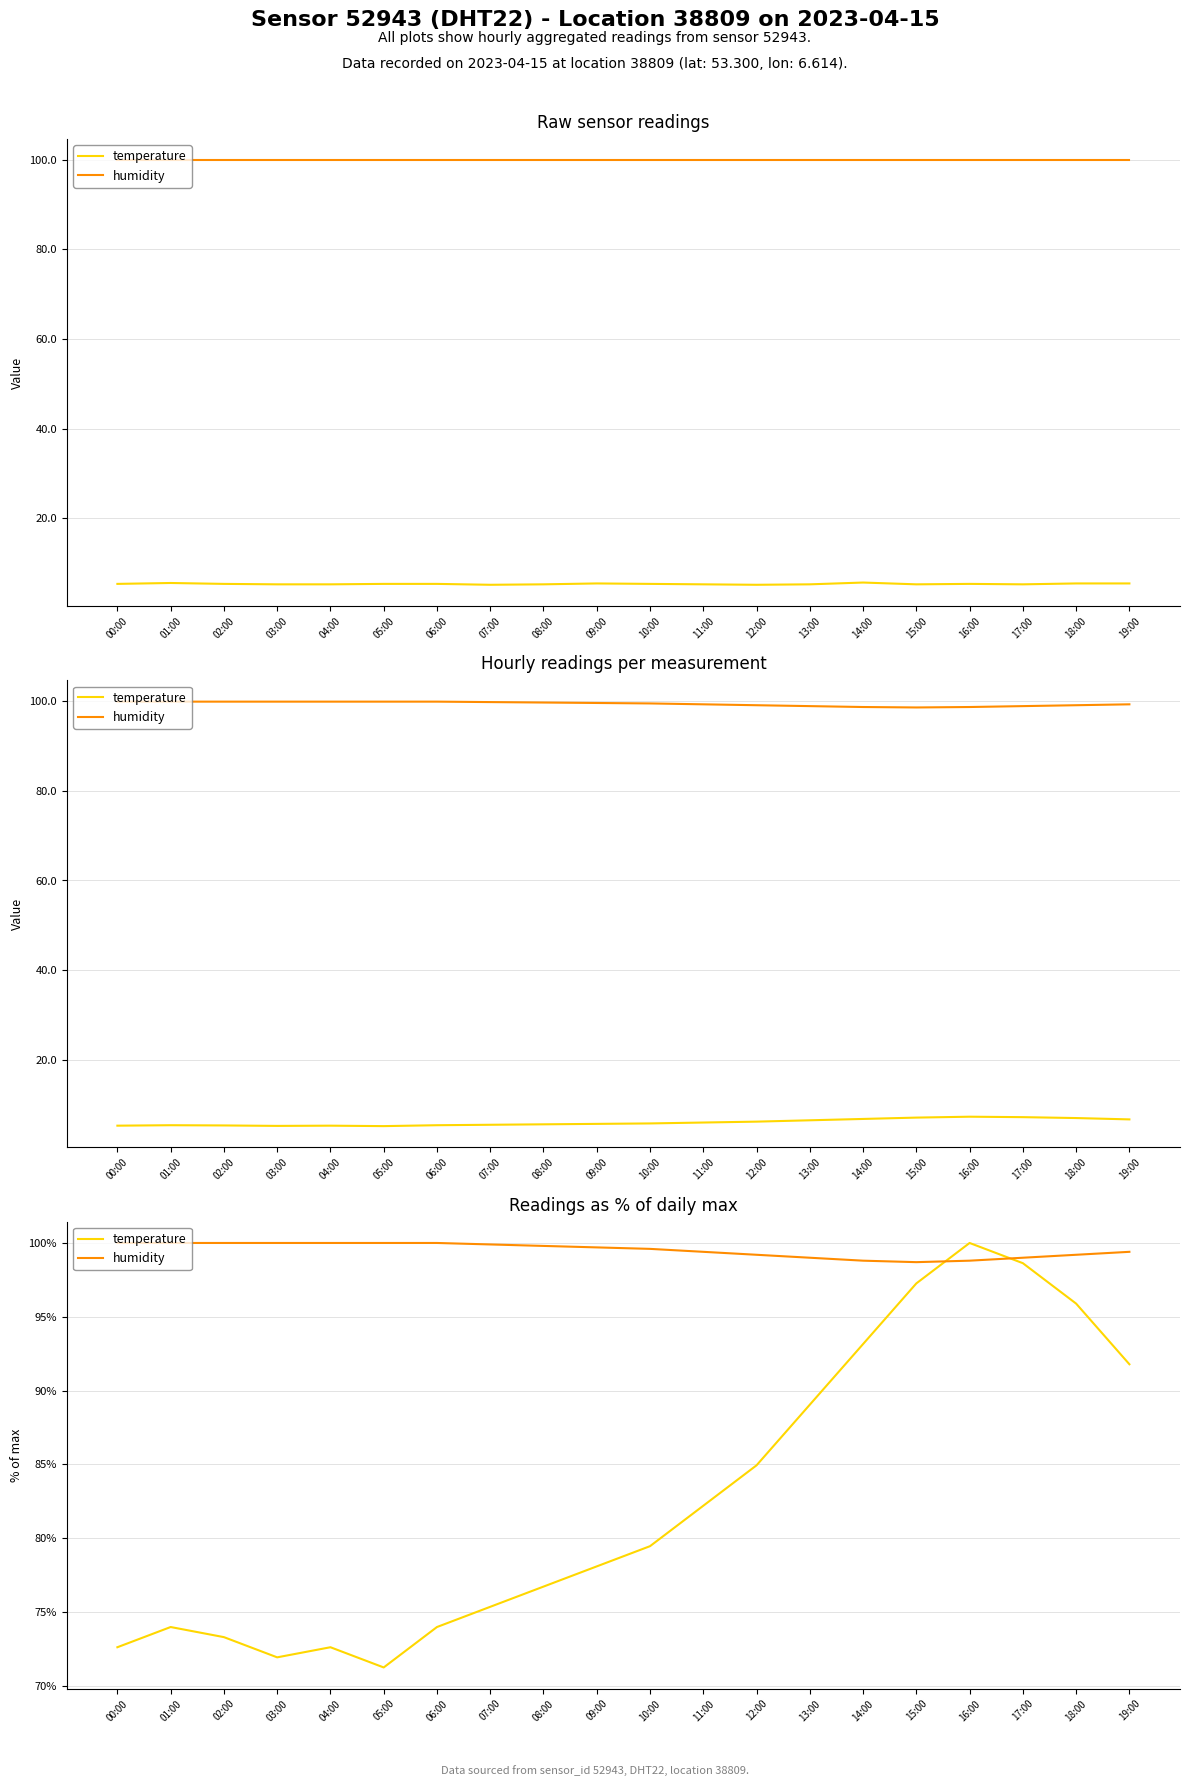

Between 02:00 and 10:00, which series saw the biggest shift?

temperature